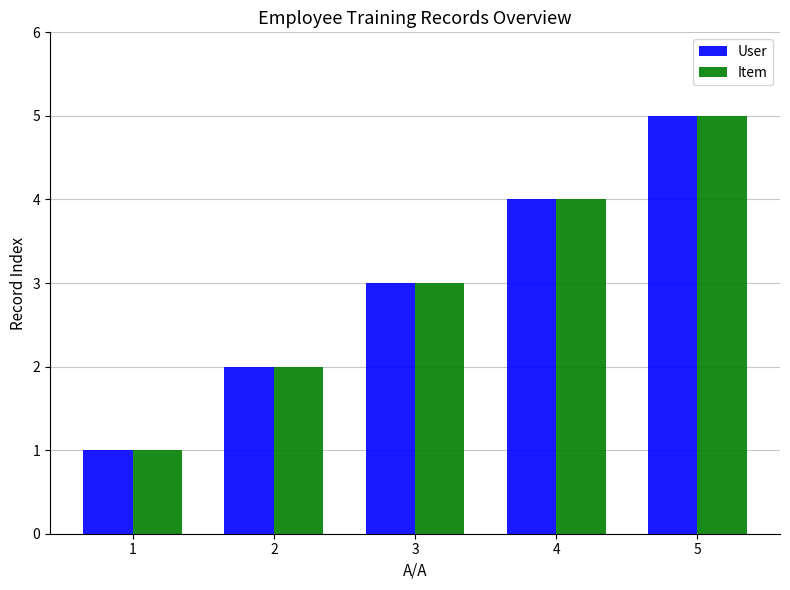

Reading right to left, what are all the values shown in this chart?

User: 5	4	3	2	1
Item: 5	4	3	2	1